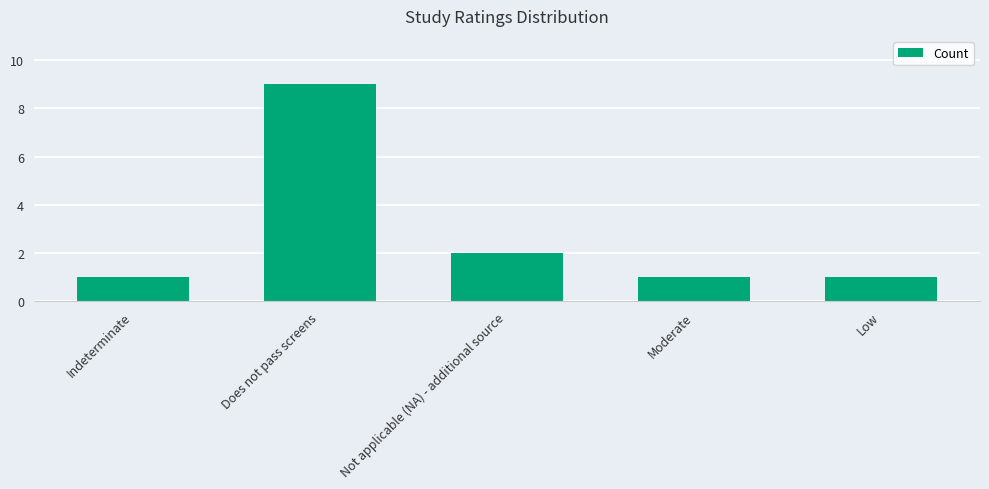

What is the smallest value displayed?

1